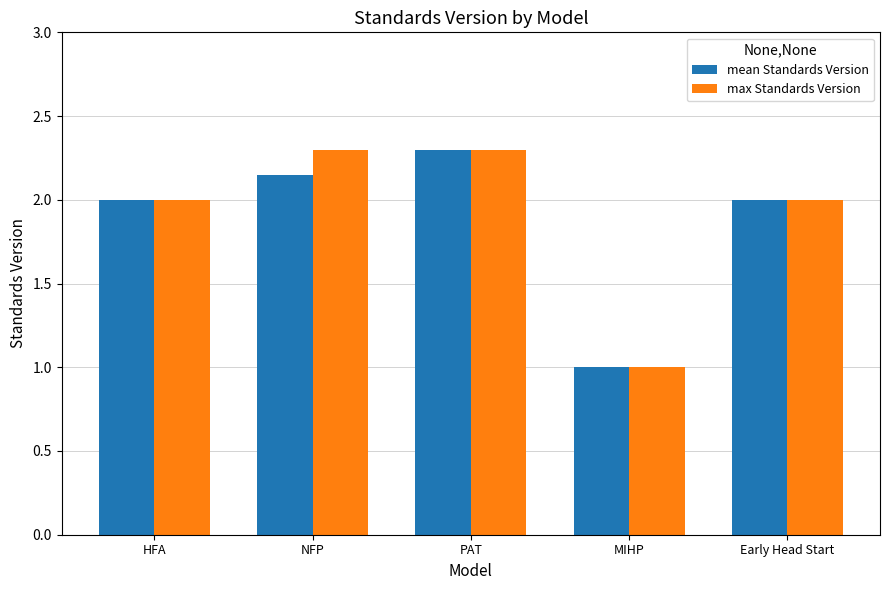

Rank the series at NFP from highest to lowest value.

max Standards Version, mean Standards Version